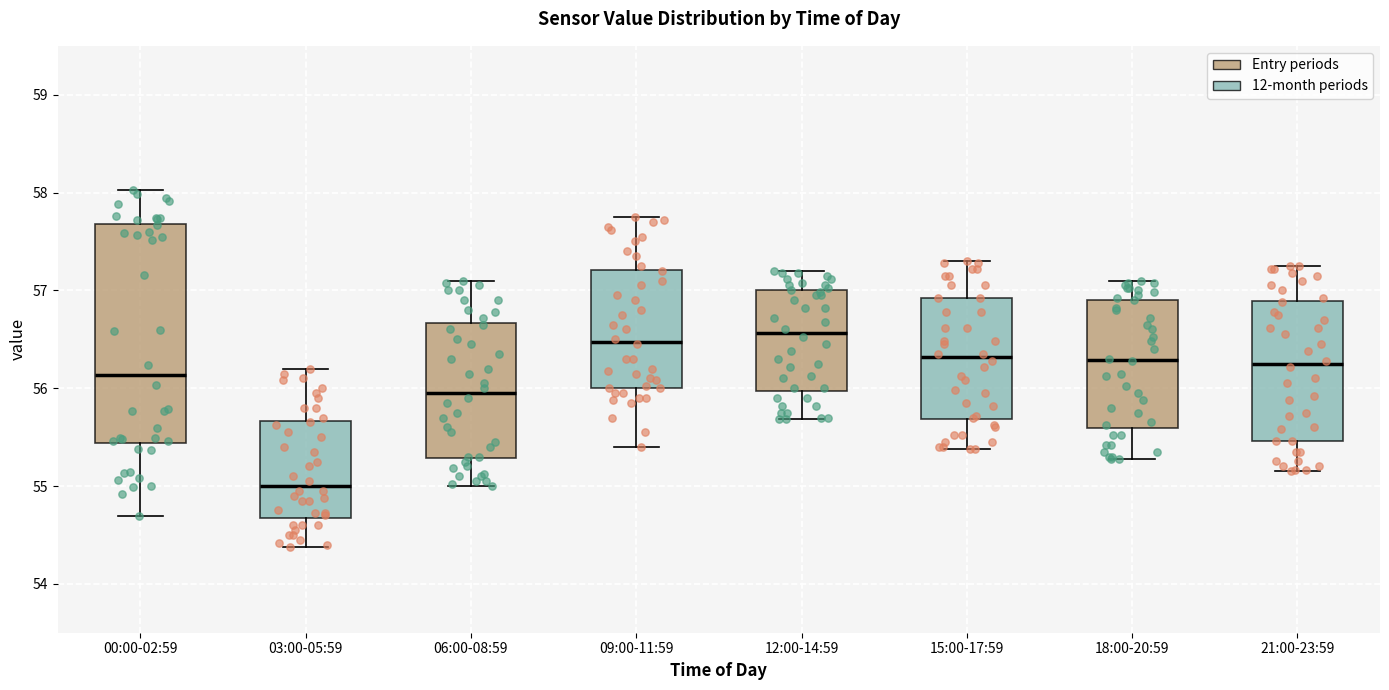

Comparing the boxes themselves (not the whiskers), which one is the tallest?

00:00-02:59